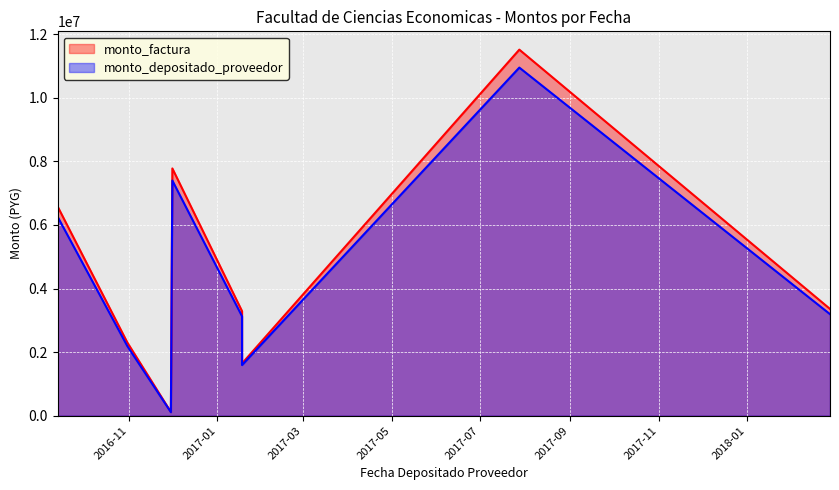

Rank the series by their maximum value, from lowest to highest.

monto_depositado_proveedor, monto_factura